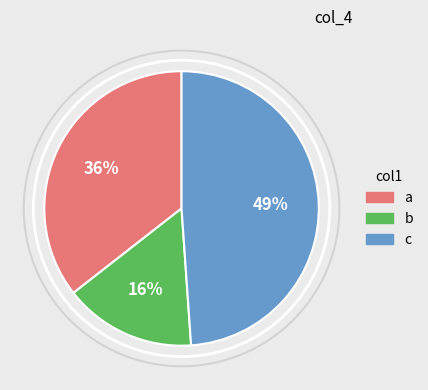

Is there a majority slice in this chart?

No